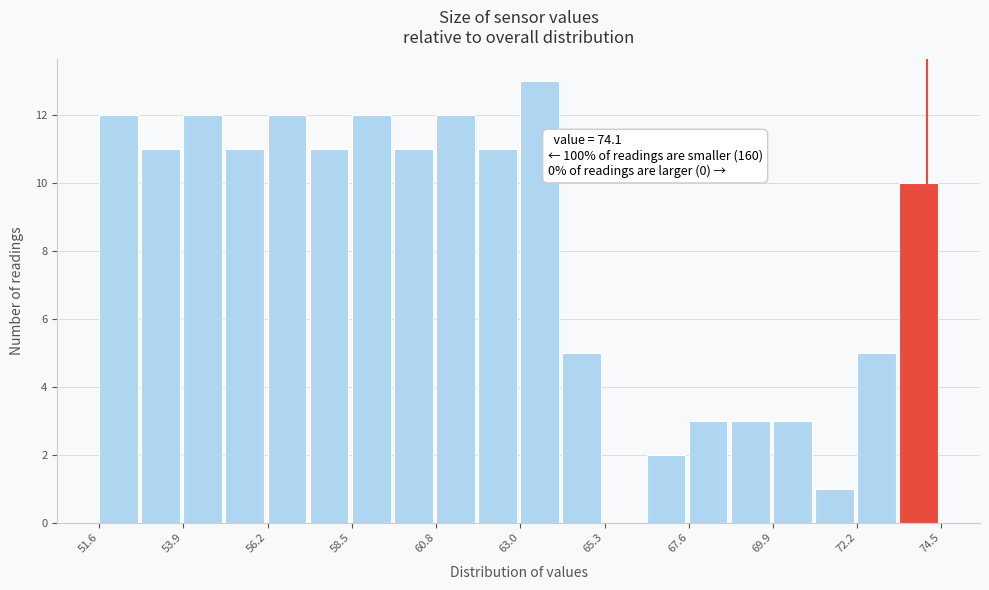

Around what value on the x-axis is the tallest bar? Give the approximate position of its centre, as read against the axis.

63.5